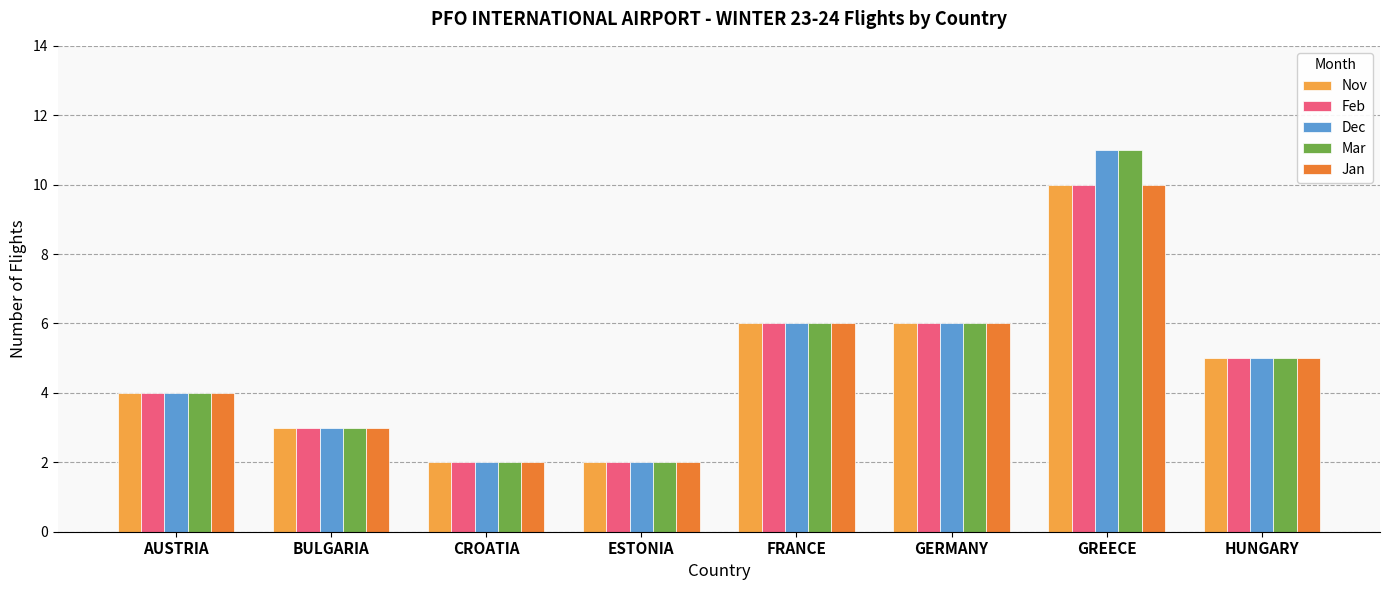

What is the average value of the Jan series?

5